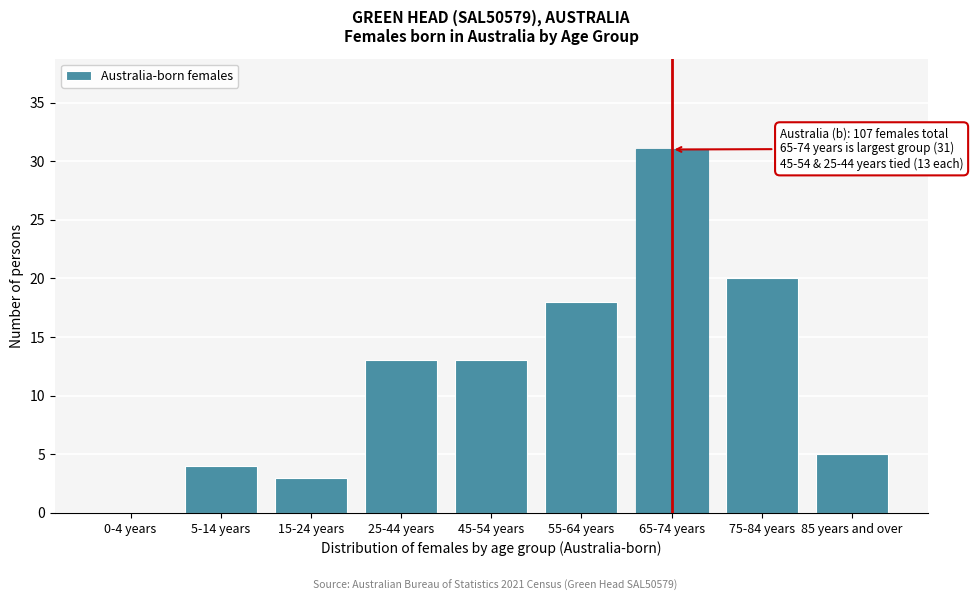

Reading left to right, extract all data points from this chart.

0-4 years=0	5-14 years=4	15-24 years=3	25-44 years=13	45-54 years=13	55-64 years=18	65-74 years=31	75-84 years=20	85 years and over=5